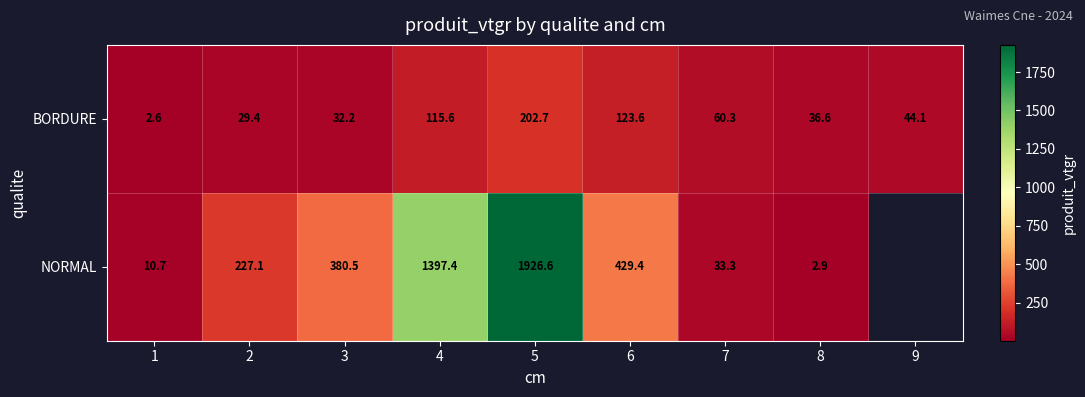

Is the value of NORMAL at 4 greater than the value of BORDURE at 9?

Yes